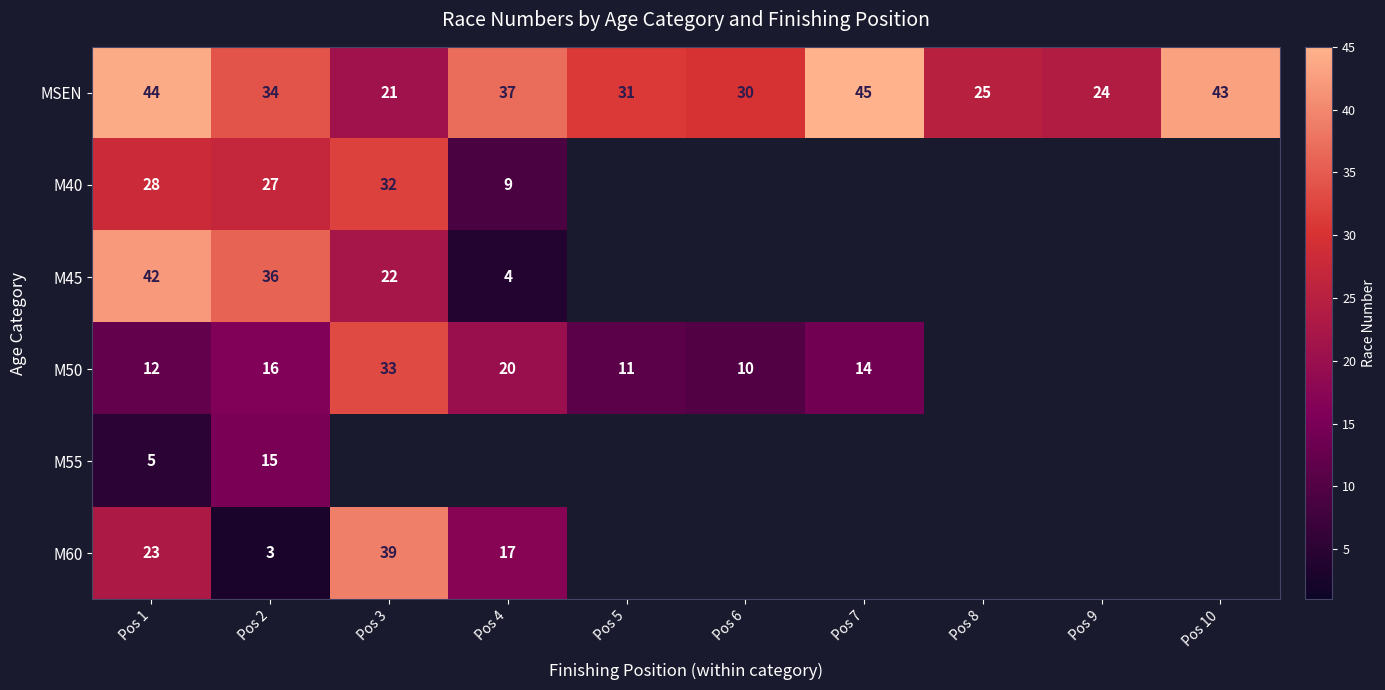

What is the smallest value displayed?

3.0